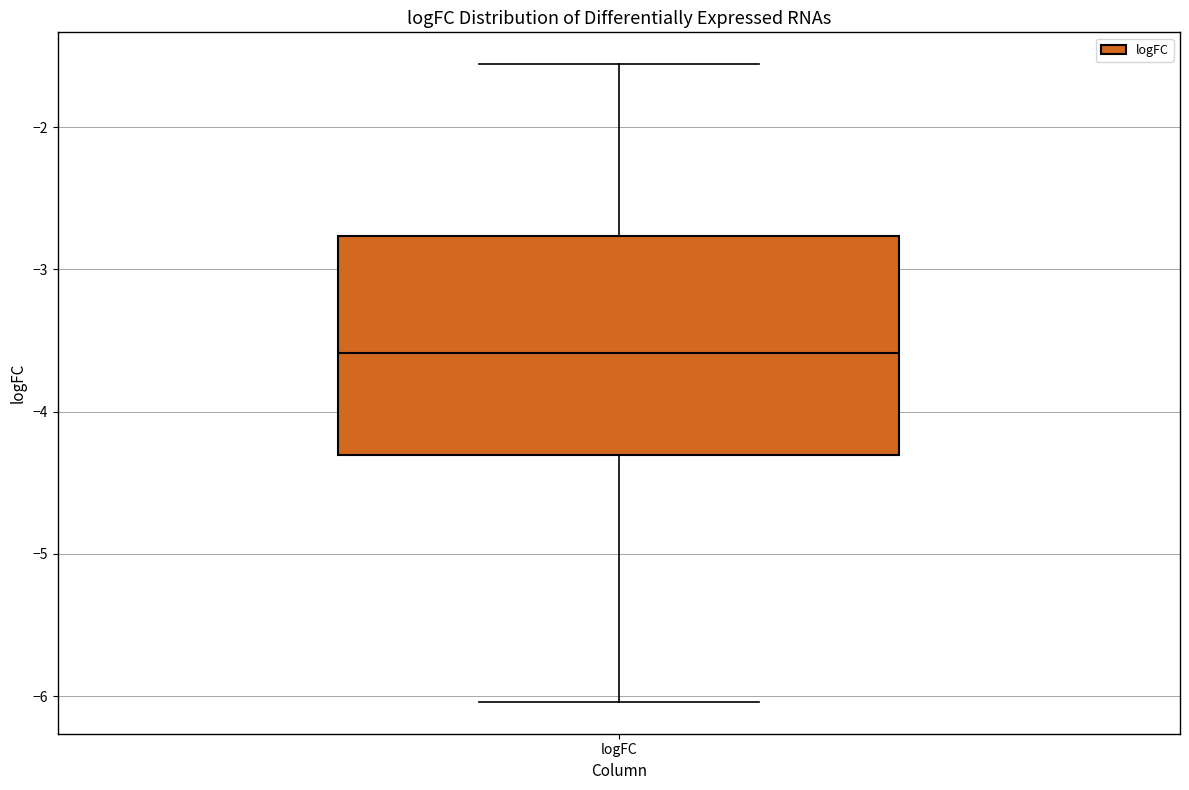

Transcribe this box plot: give where the median line is, the range the box spans, and where the two whiskers end, as read against the y-axis. The values are not printed on the chart, so give them approximately, as read against the axis.

median -3.6, box -4.3 to -2.8, whiskers -6.0 to -1.6